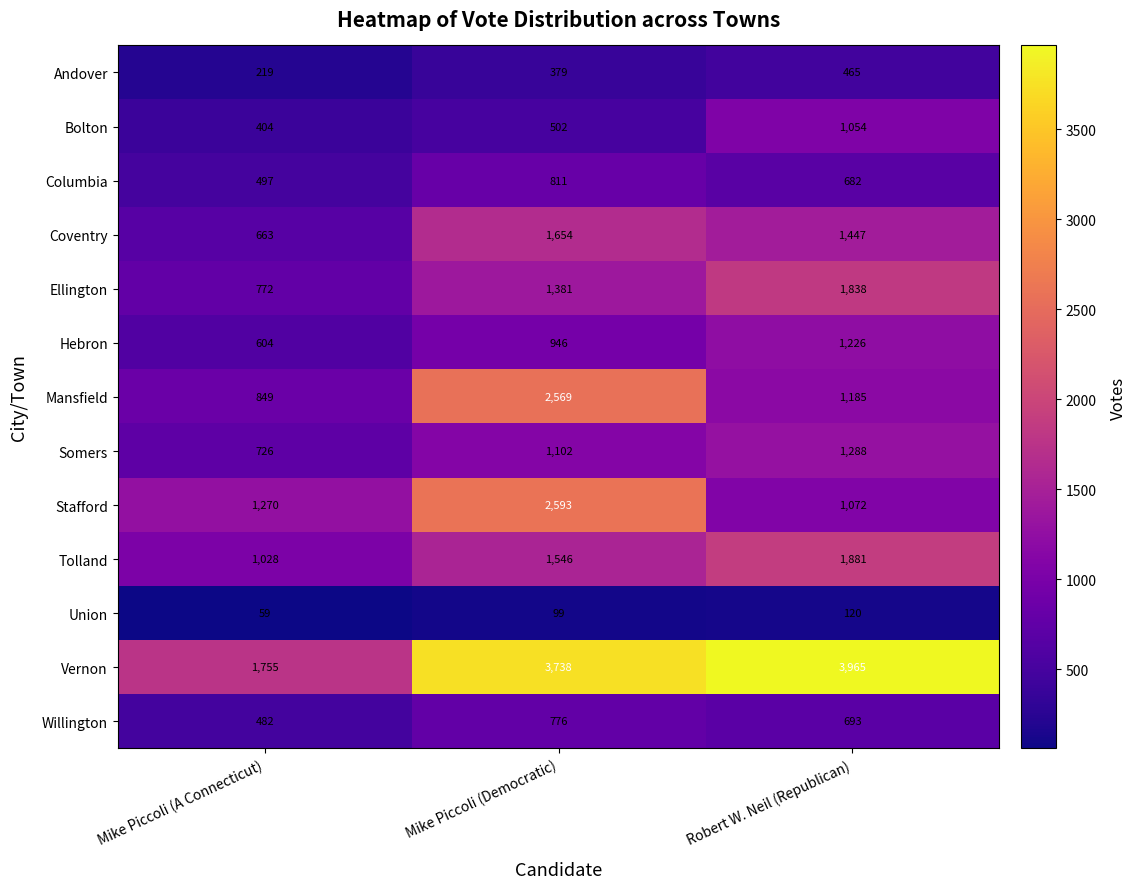

At which category does the chart reach its peak across all series?

Robert W. Neil (Republican)